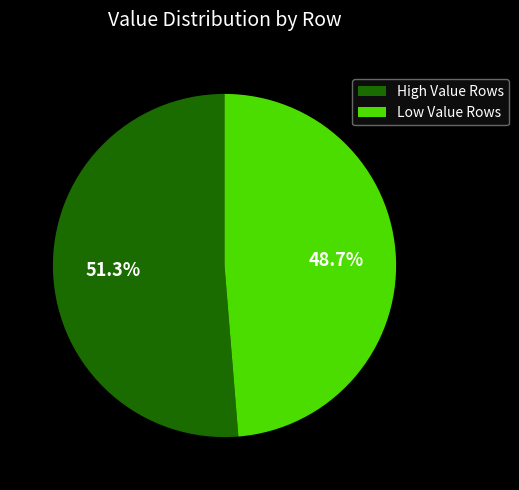

What is the largest slice in the pie chart?

High Value Rows